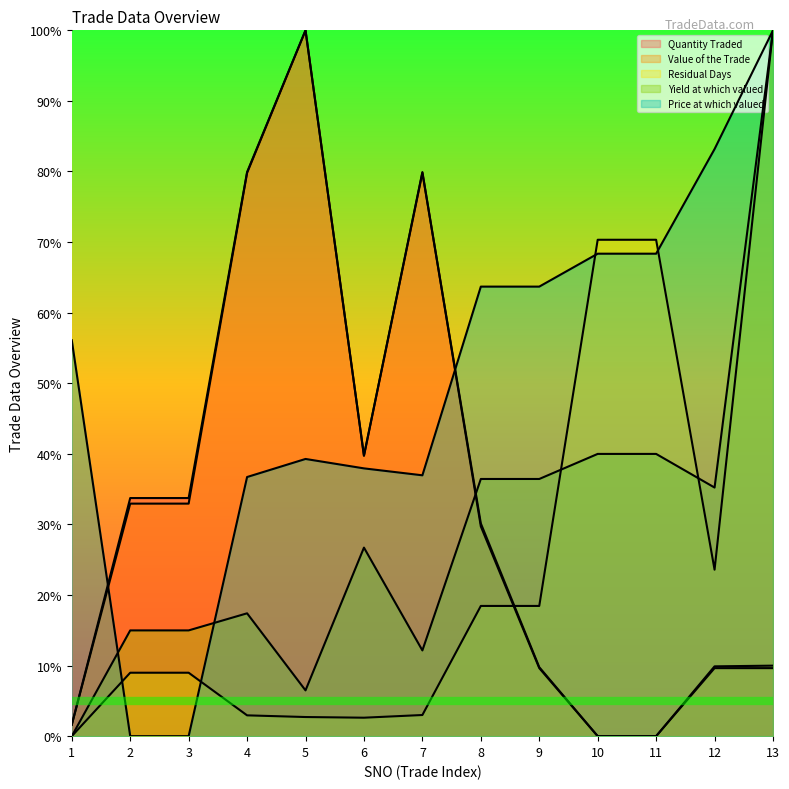

The value of Yield at which valued at 11 is 40.0. True or false?

True